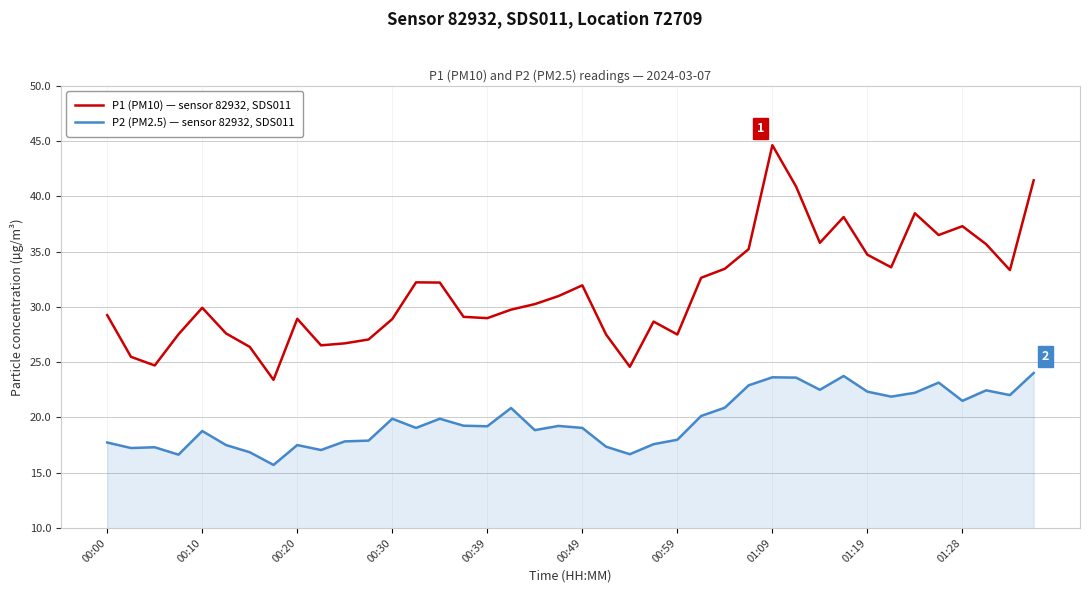

What is the maximum value for P1 (PM10) — sensor 82932, SDS011?

44.6